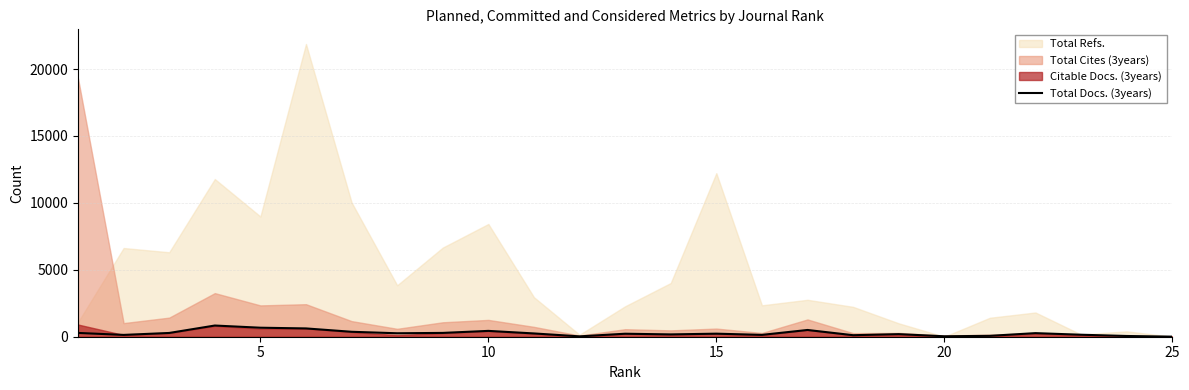

Count the number of categories in the chart.

25